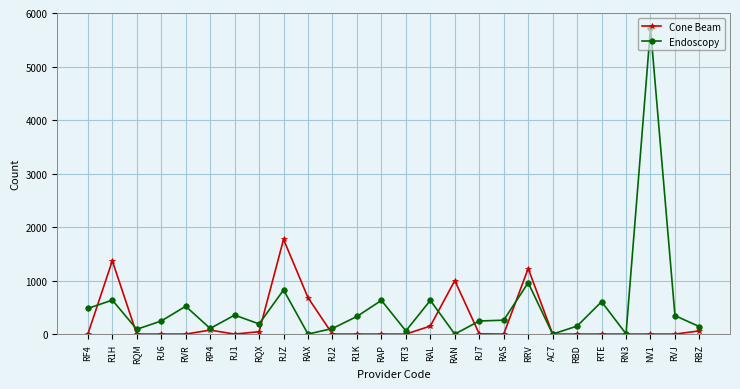

The Cone Beam series shows 0 at RQM. True or false?

True